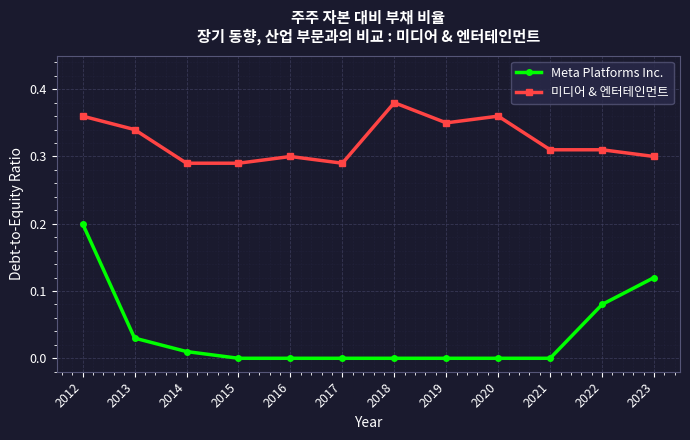

What are all the series names shown in the legend?

Meta Platforms Inc., 미디어 & 엔터테인먼트